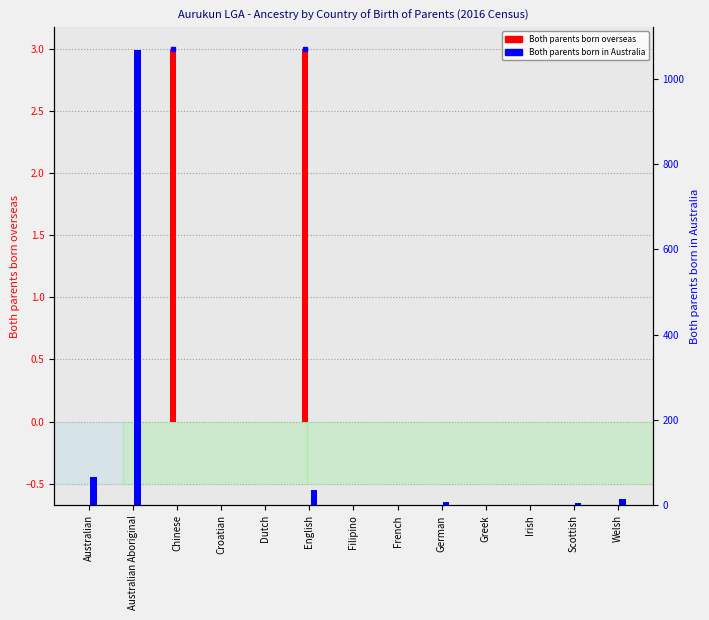

What is the label of the 2nd bar from the right?

Scottish